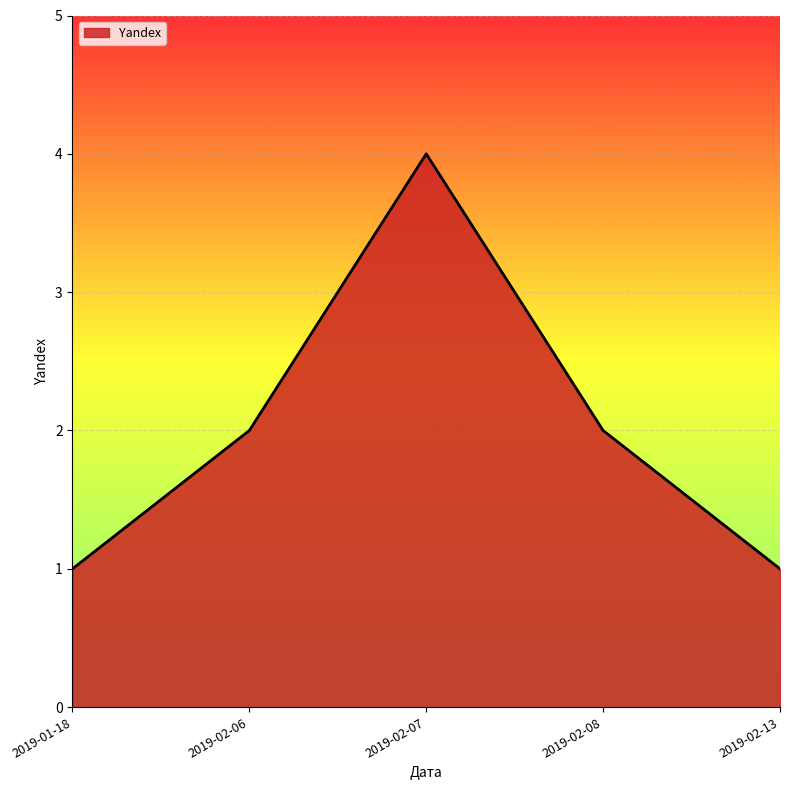

What position from the left is 2019-02-13?

5